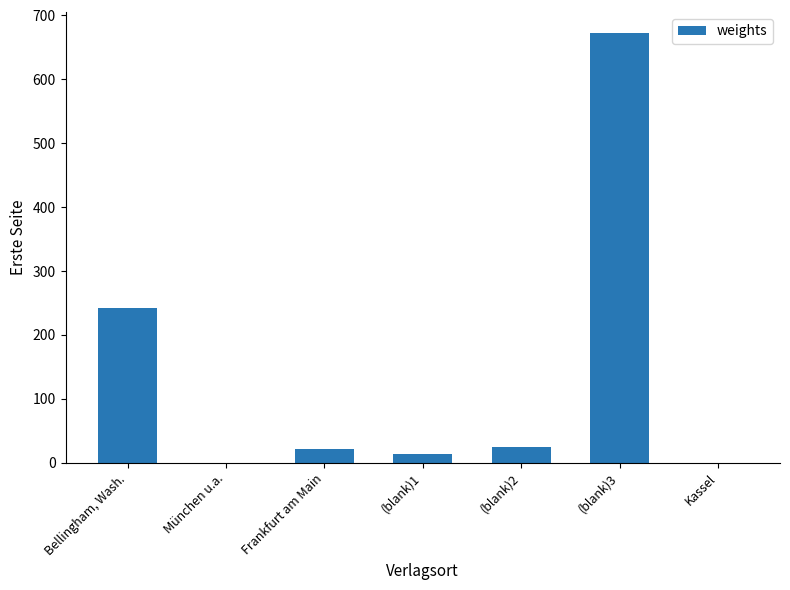

Which category has the highest value across all series?

(blank)3